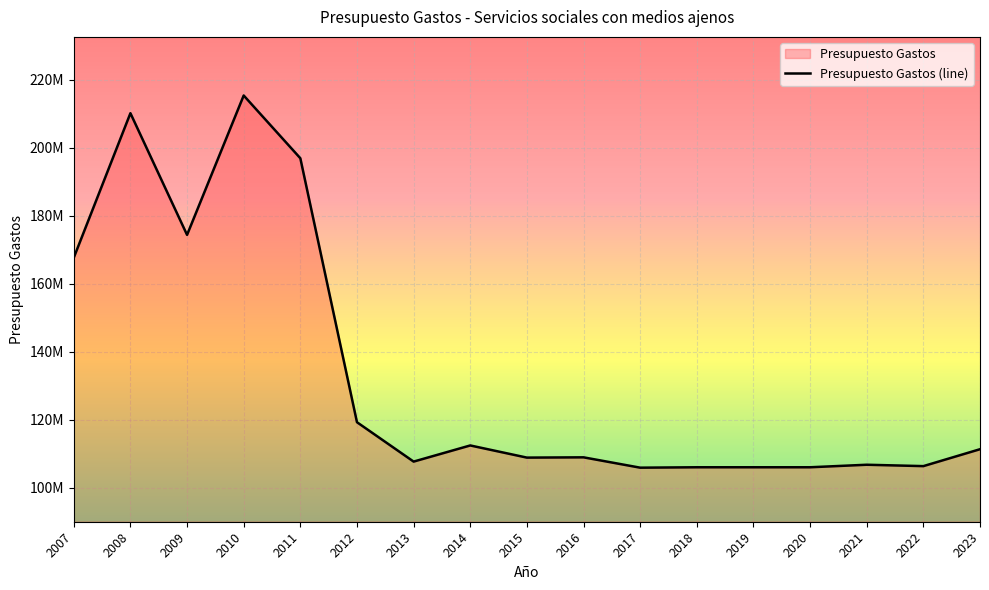

Does the chart display data point markers on the line(s)?

No